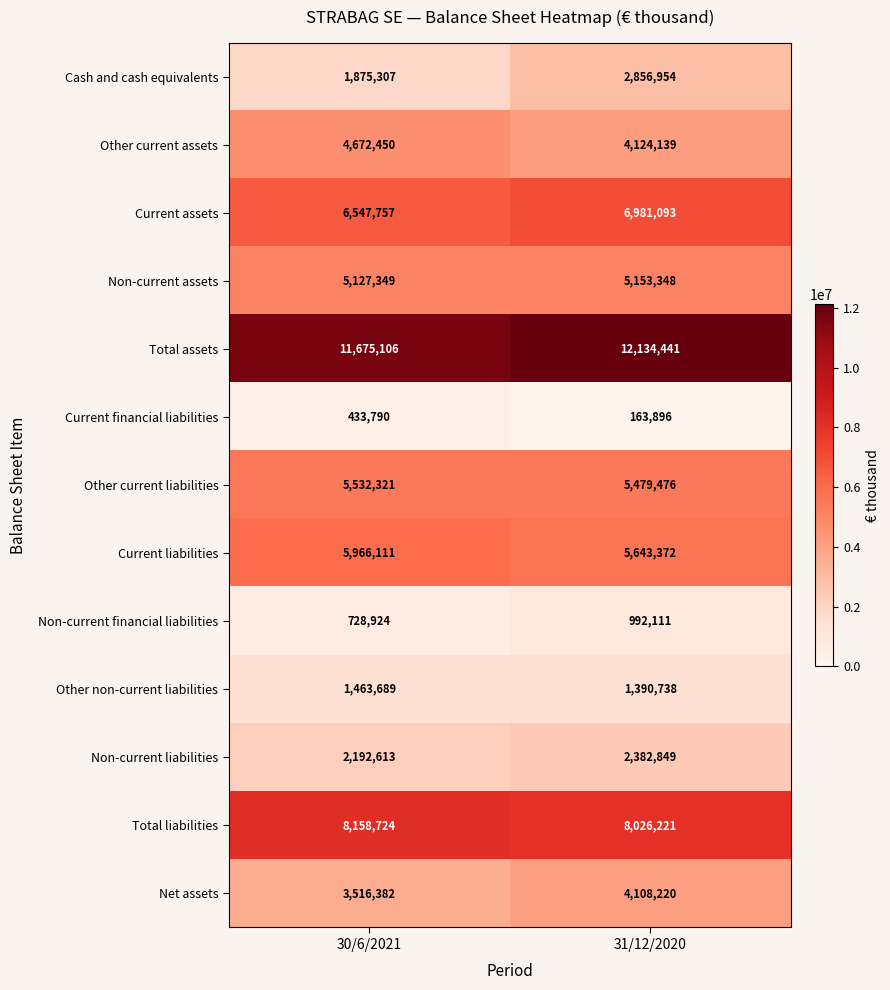

Reading left to right, what are all the values shown in this chart?

Cash and cash equivalents: 30/6/2021=1875307	31/12/2020=2856954
Other current assets: 30/6/2021=4672450	31/12/2020=4124139
Current assets: 30/6/2021=6547757	31/12/2020=6981093
Non-current assets: 30/6/2021=5127349	31/12/2020=5153348
Total assets: 30/6/2021=11675106	31/12/2020=12134441
Current financial liabilities: 30/6/2021=433790	31/12/2020=163896
Other current liabilities: 30/6/2021=5532321	31/12/2020=5479476
Current liabilities: 30/6/2021=5966111	31/12/2020=5643372
Non-current financial liabilities: 30/6/2021=728924	31/12/2020=992111
Other non-current liabilities: 30/6/2021=1463689	31/12/2020=1390738
Non-current liabilities: 30/6/2021=2192613	31/12/2020=2382849
Total liabilities: 30/6/2021=8158724	31/12/2020=8026221
Net assets: 30/6/2021=3516382	31/12/2020=4108220